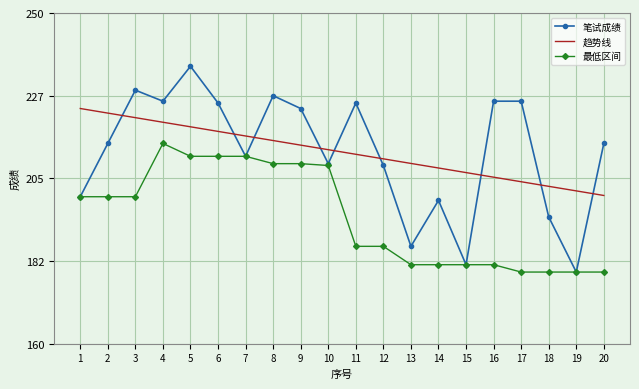

The value of 最低区间 at 8 is 209.0. True or false?

True